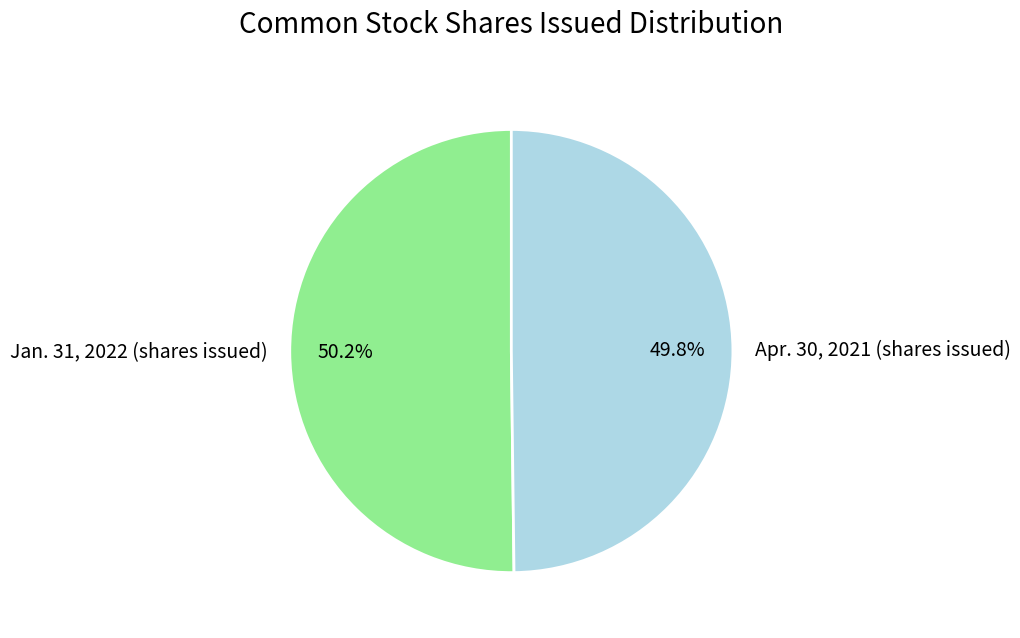

To the nearest percent, what is the average slice percentage?

50%